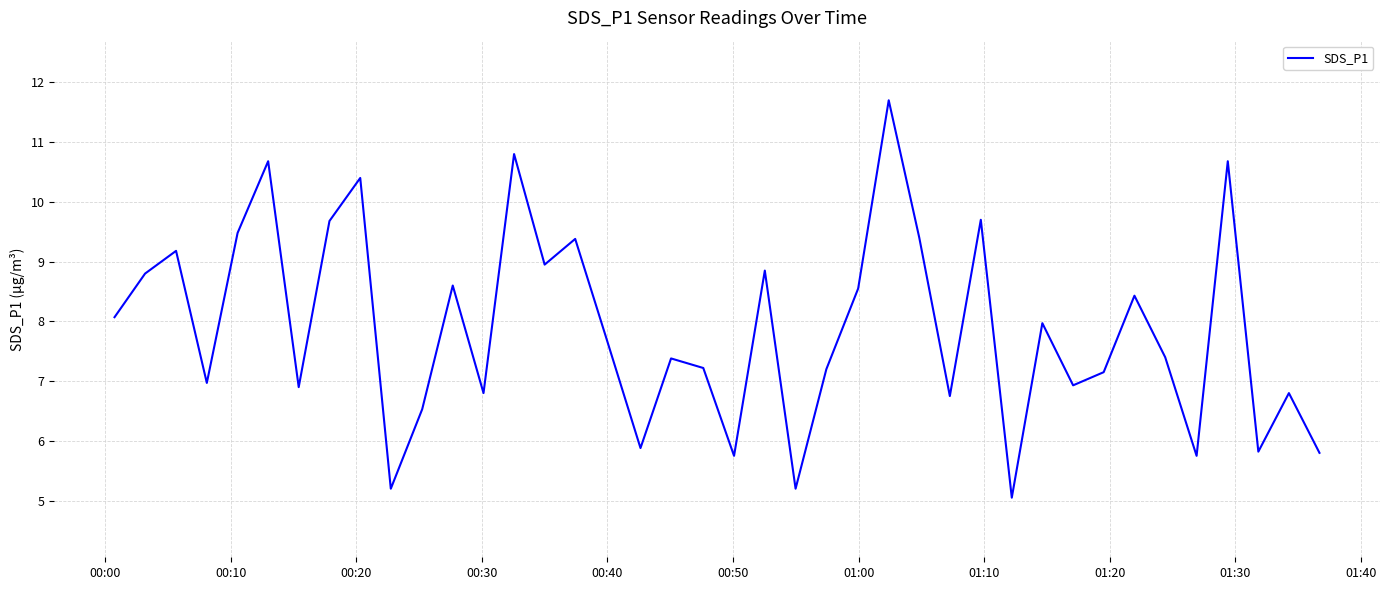

What is the maximum value shown in the chart?

11.7